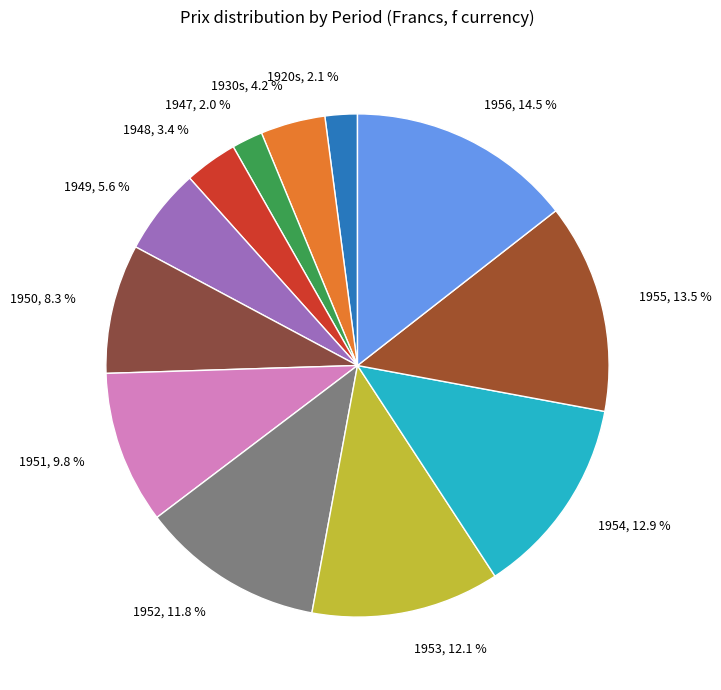

Count the number of slices in the pie.

12